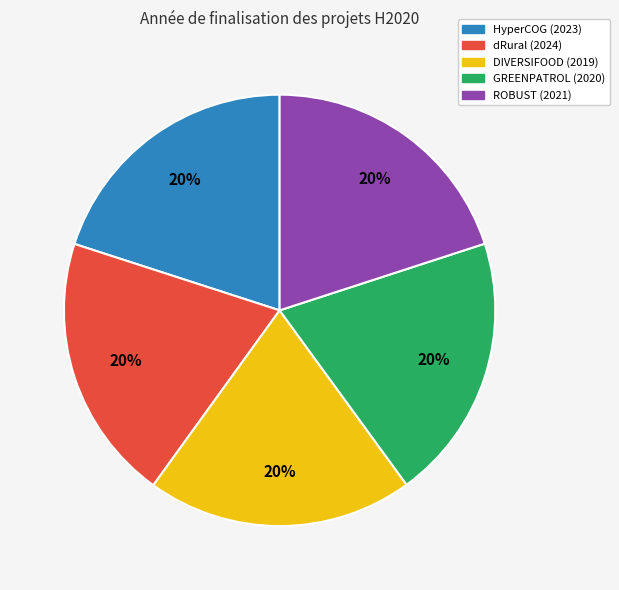

Does dRural (2024) represent more than half of the total?

No